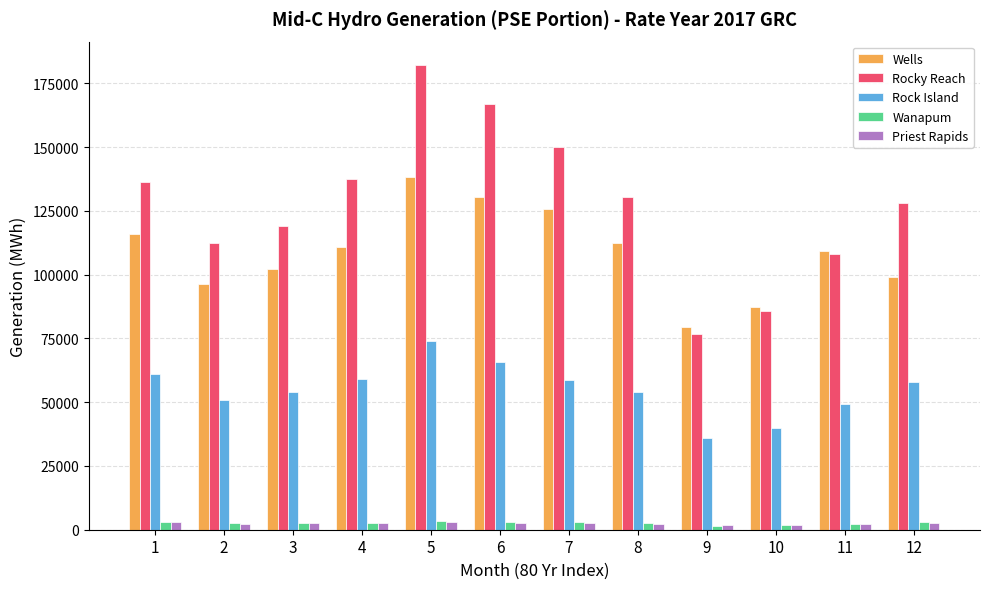

Is it true that Rocky Reach equals 199690.4 at 2?

False